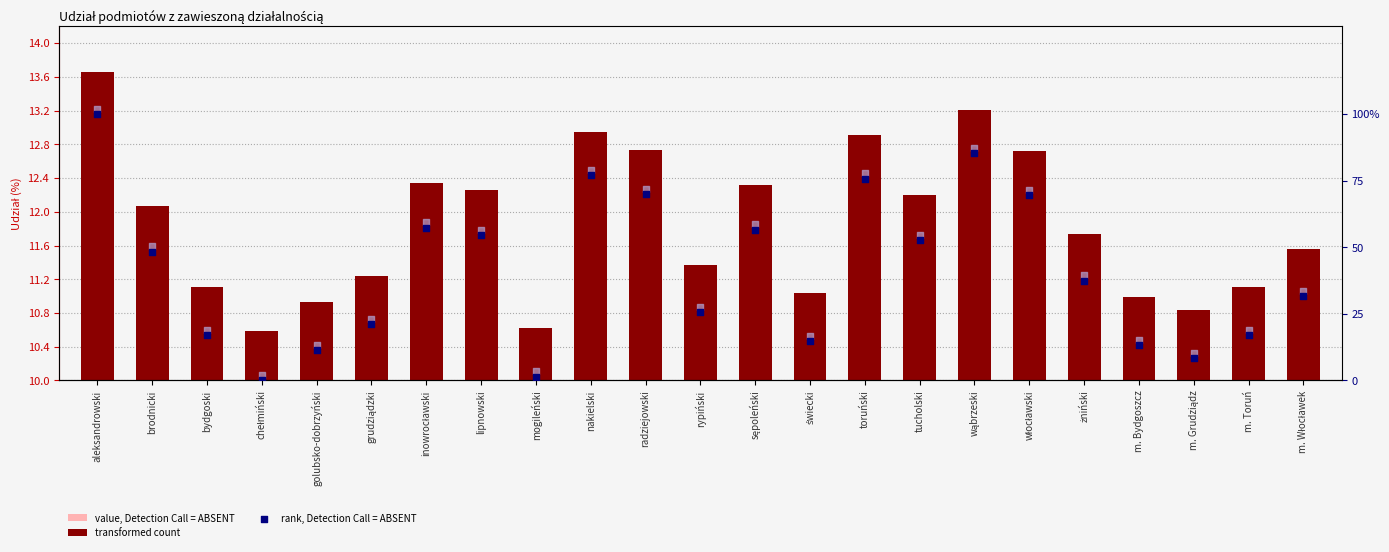

Is the value of value, Detection Call = ABSENT at żniński greater than the value of rank, Detection Call = ABSENT at chełmiński?

Yes